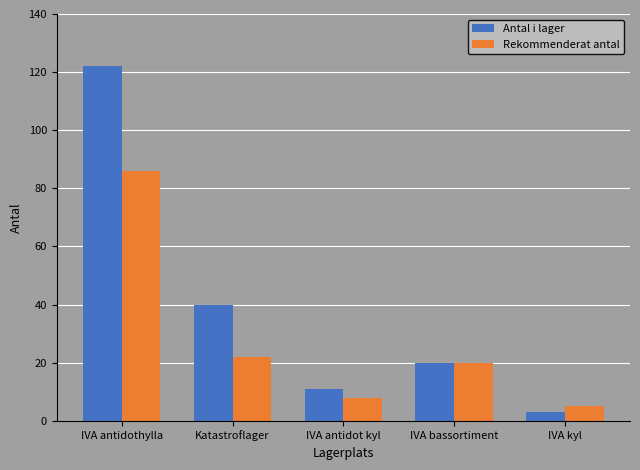

How many data points does each series have?

5